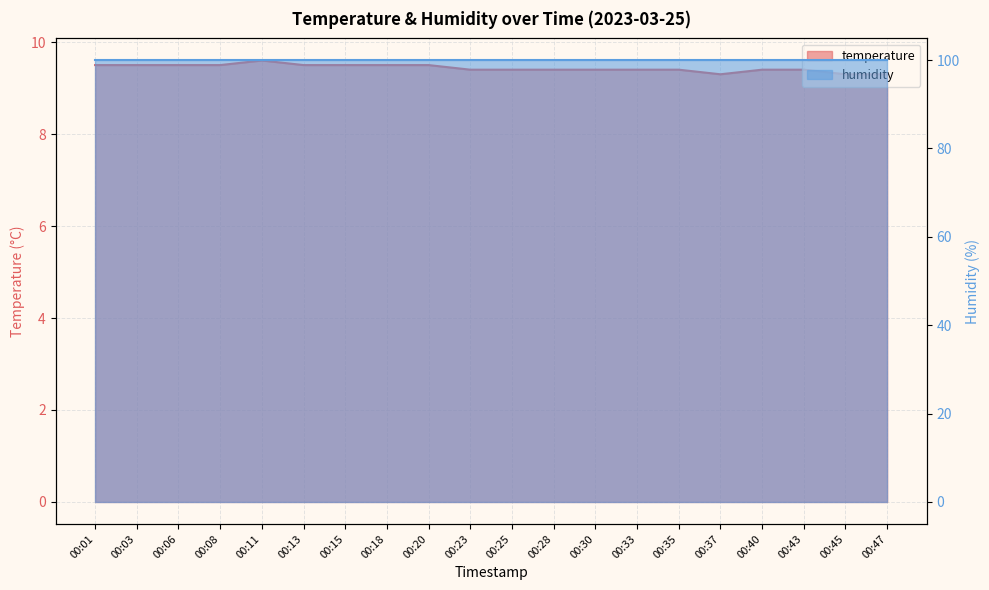

True or false: the data has more than 0 interior local peaks.

True